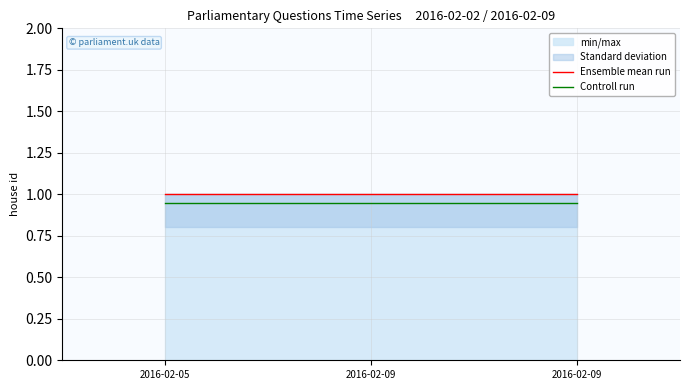

Which series has the largest total across all categories?

Ensemble mean run